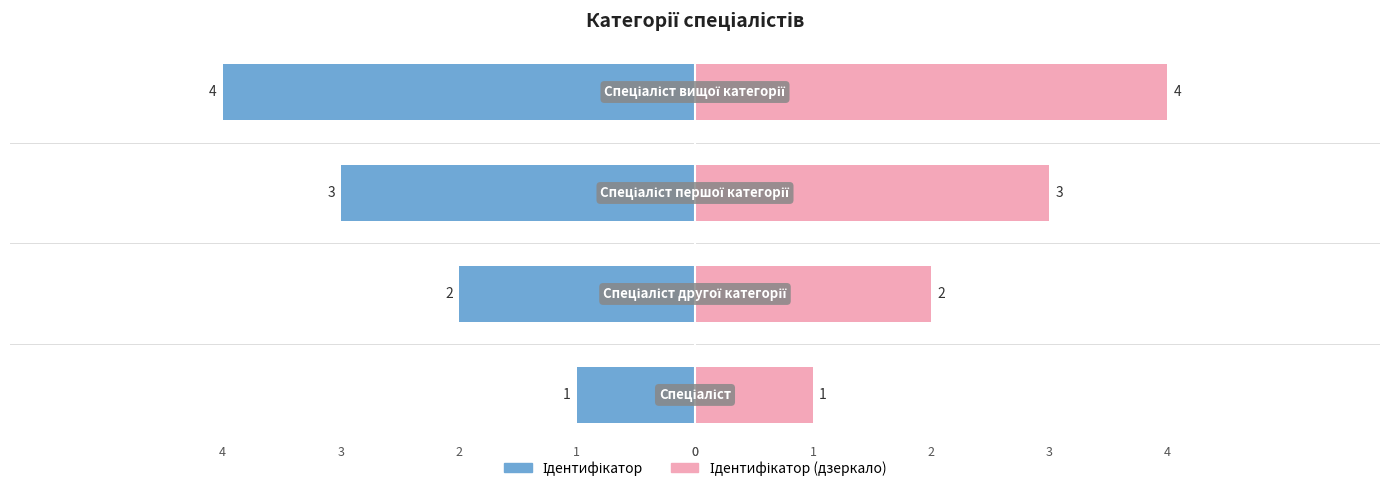

What is the value of the 4th bar from the left?

4